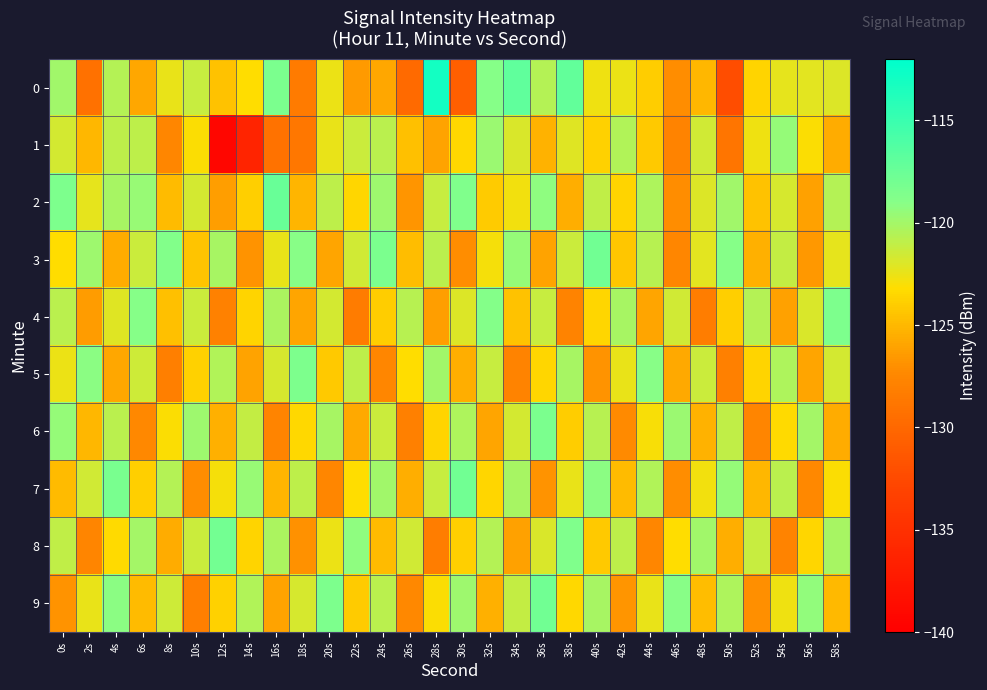

Which series has the largest total across all categories?

2